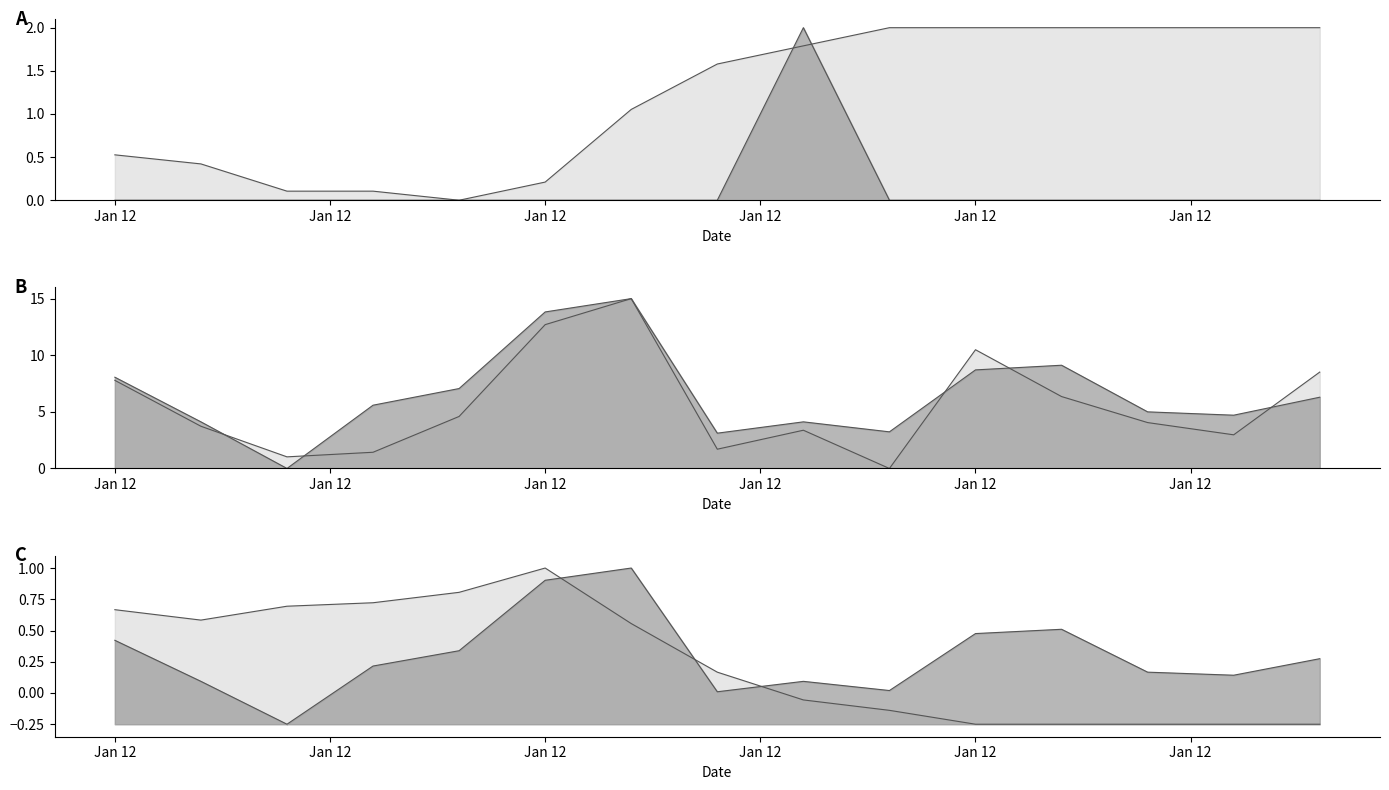

In Humidity, how many points are higher than both neighbors (excluding endpoints)?

1